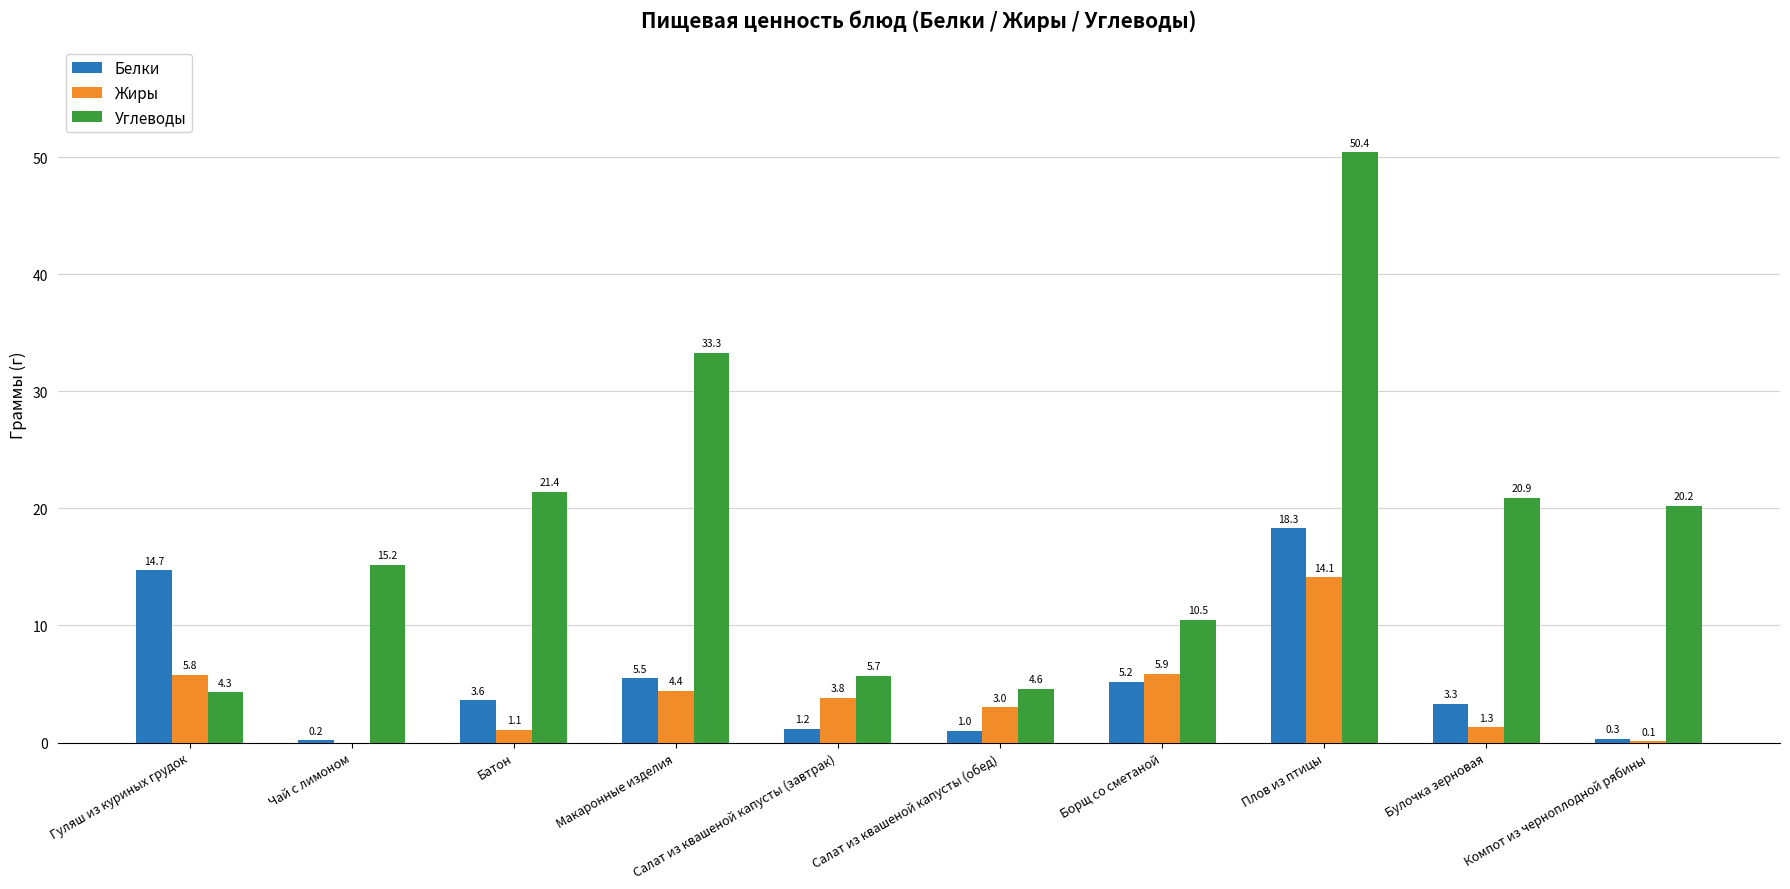

How many values in the Белки series exceed 3?

6